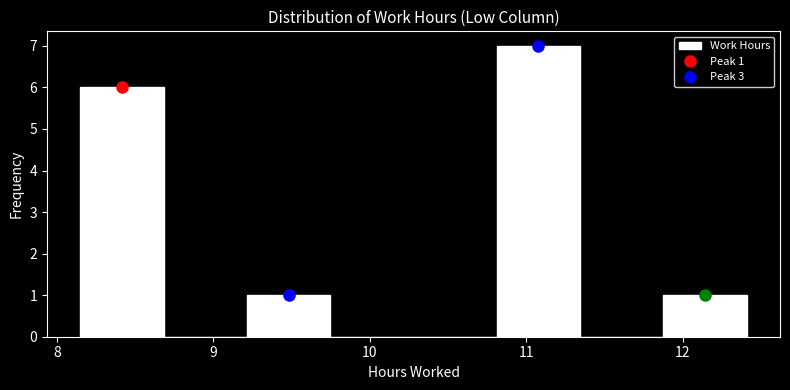

Which range on the x-axis has the tallest bar?

10.8 to 11.3